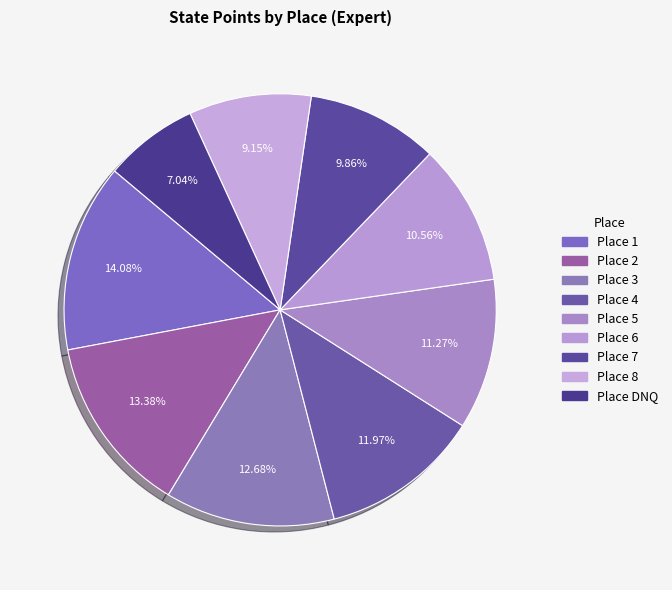

What is the largest slice in the pie chart?

1